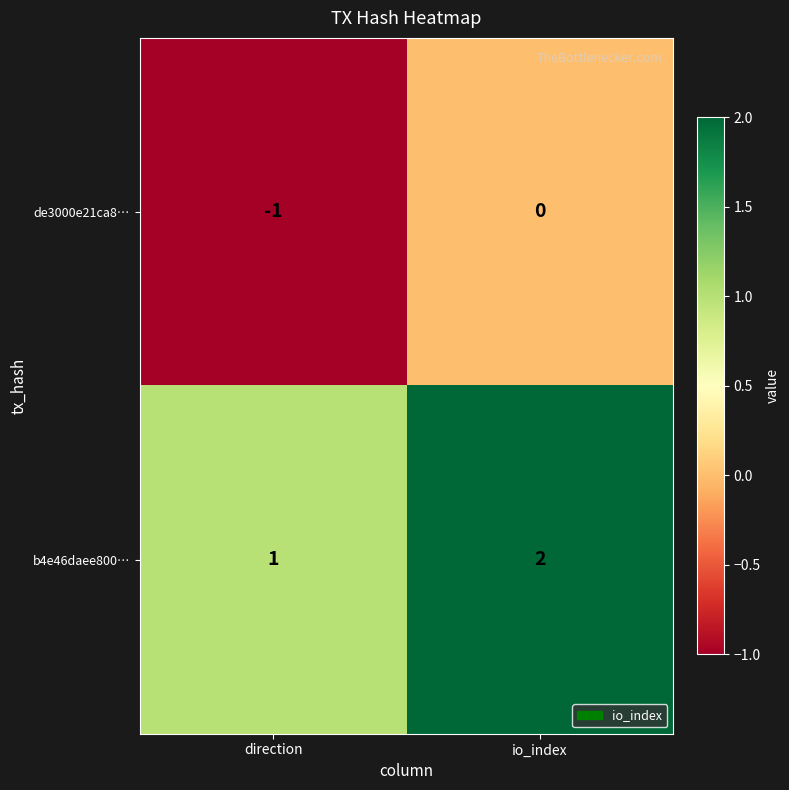

Which category has the lowest value in the b4e46daee800… series?

direction